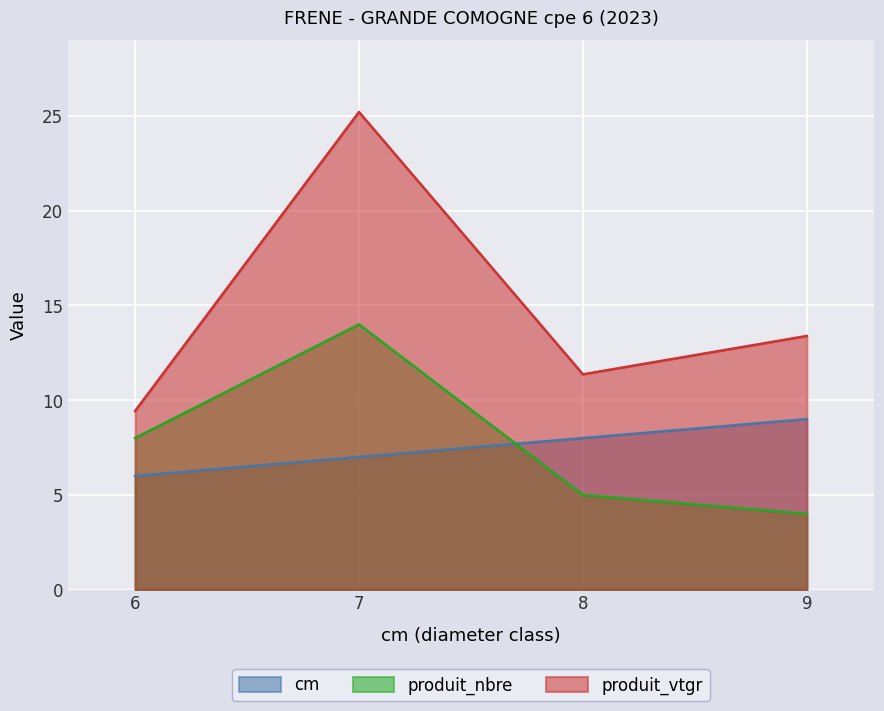

What is the spread (max minus min) of values at 7?

18.2